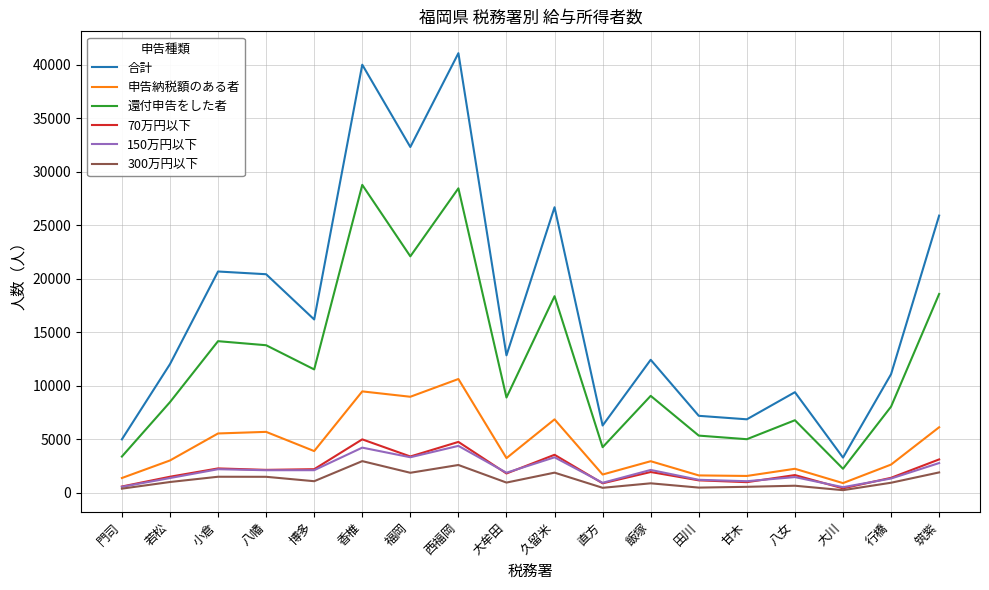

What is the difference between the 還付申告をした者 values at 福岡 and 八幡?

8308